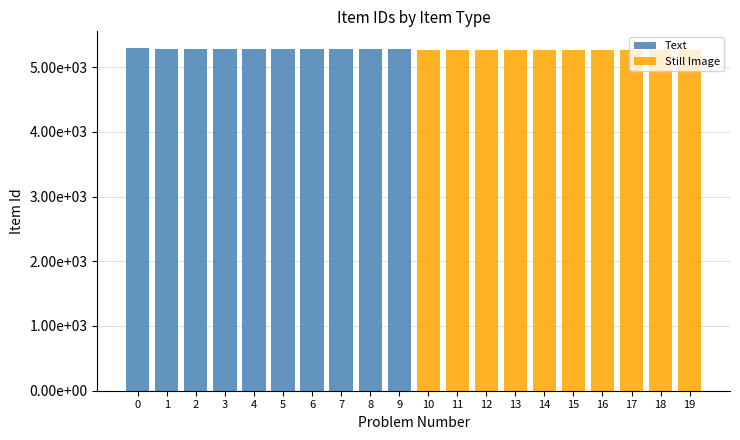

Is it true that Still Image equals 3392 at 4?

False